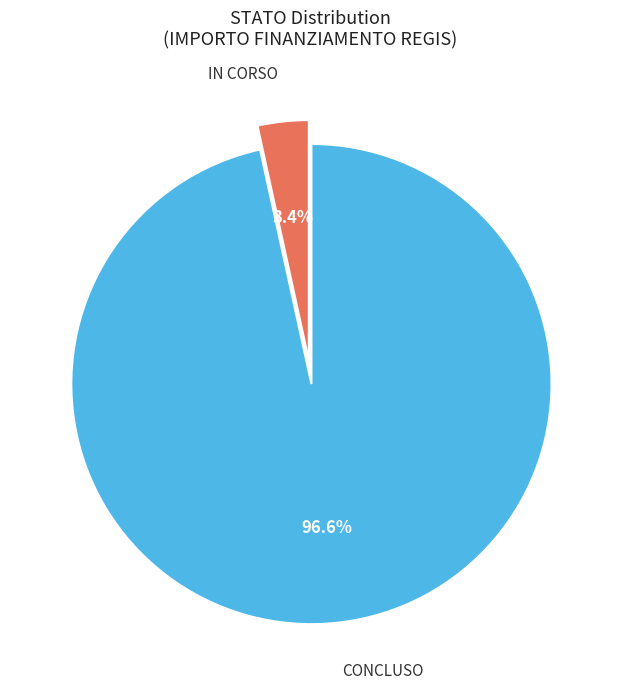

Is there any slice that represents more than half of the pie?

Yes